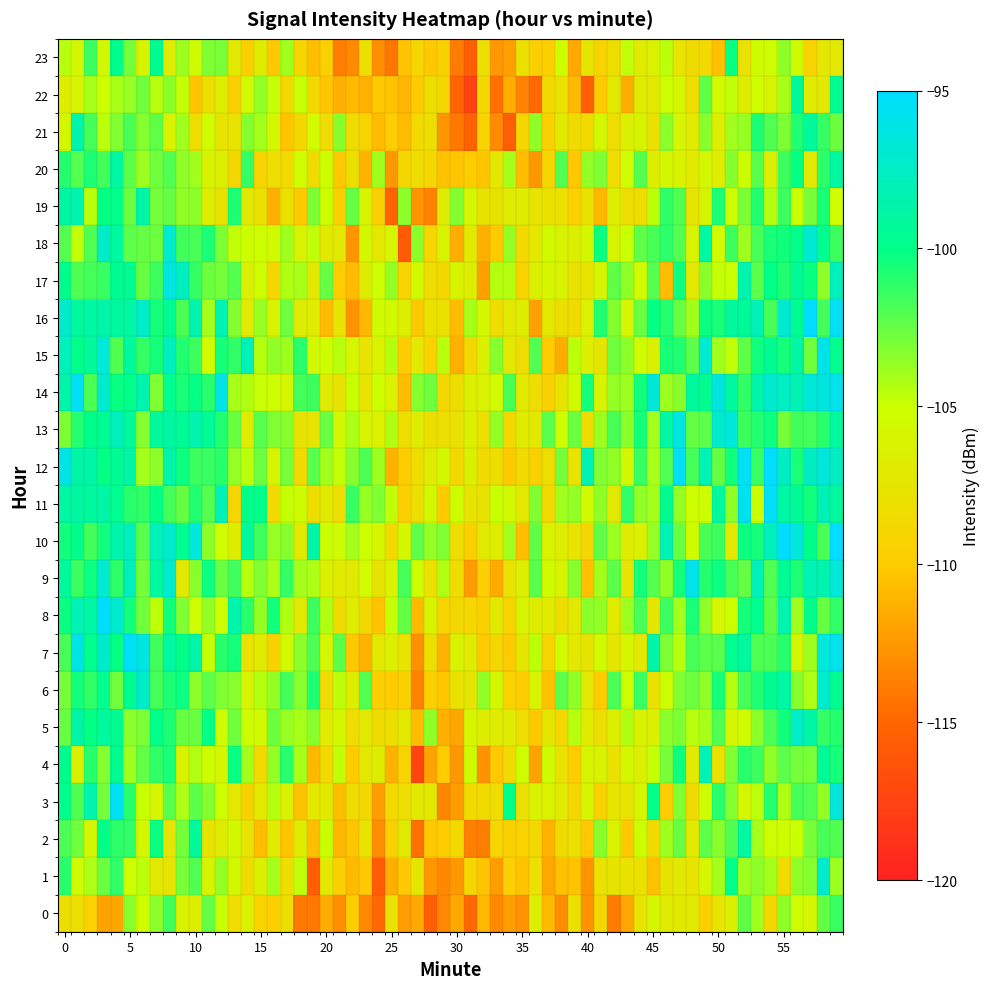

Which label corresponds to the smallest value in the chart?

4